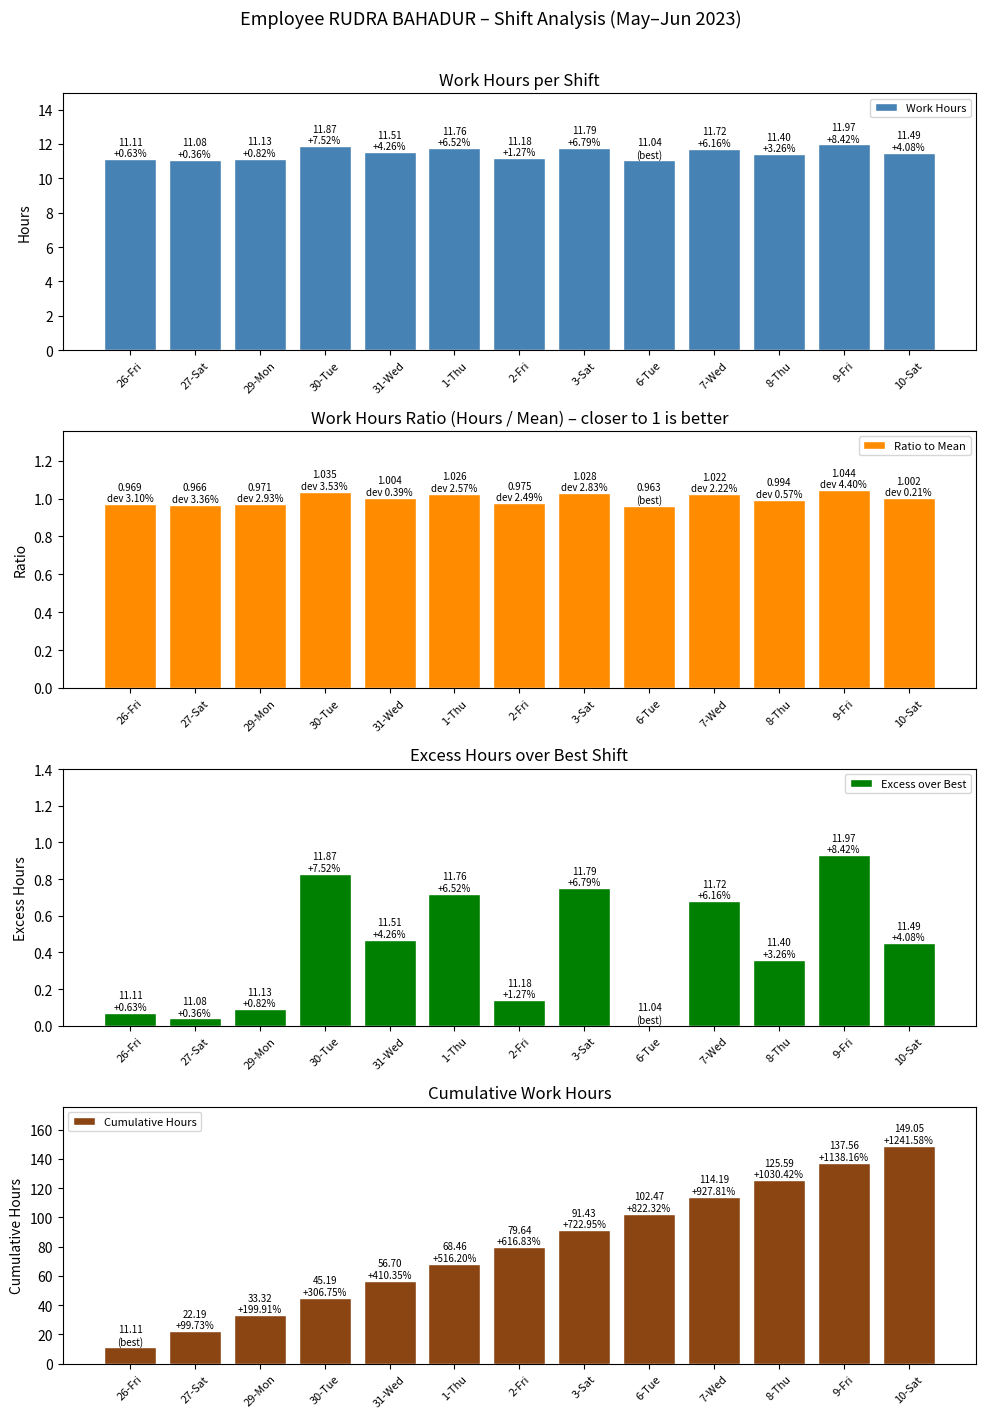

Is the value of Excess over Best at 2-Fri greater than the value of Ratio to Mean at 6-Tue?

No